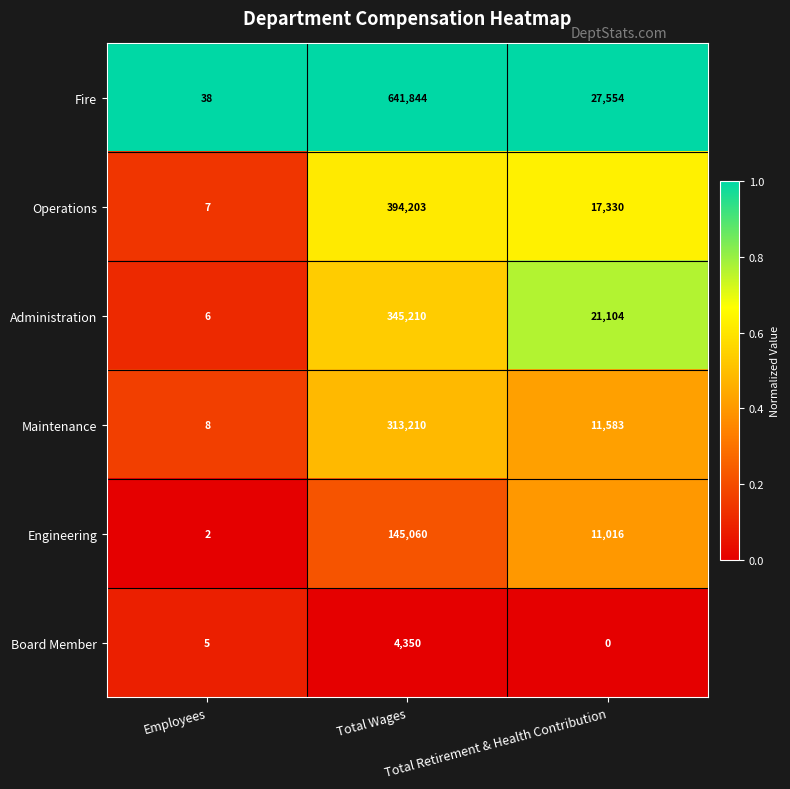

What is the difference between the highest and lowest values at Total Wages?

637494